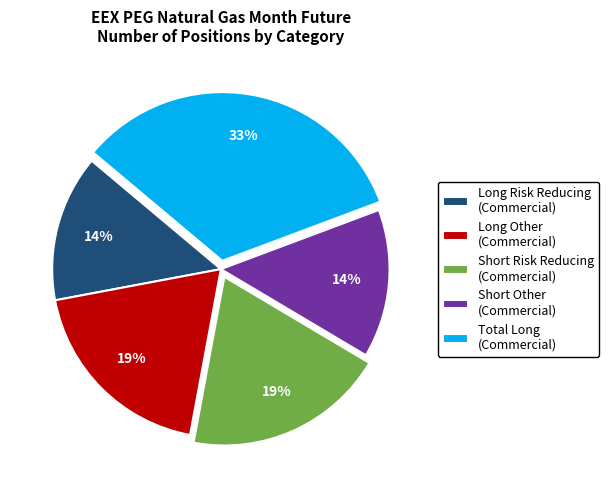

To the nearest percent, what is the average slice percentage?

20%